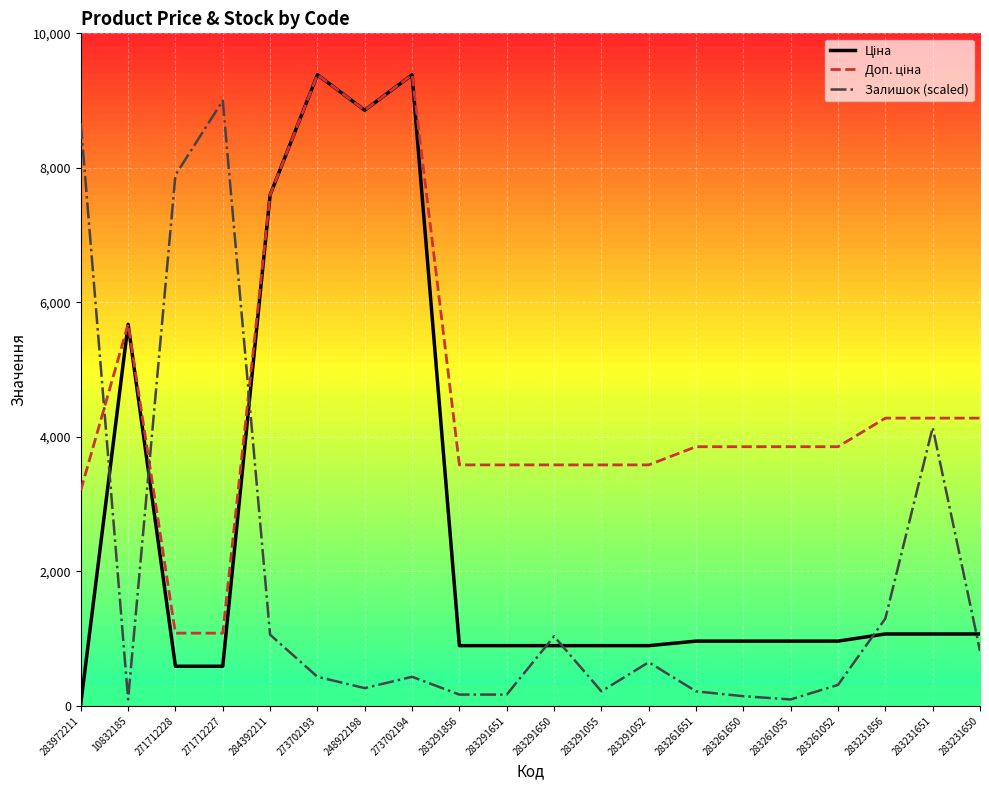

What is the total value across all series at 271712228?

9564.6